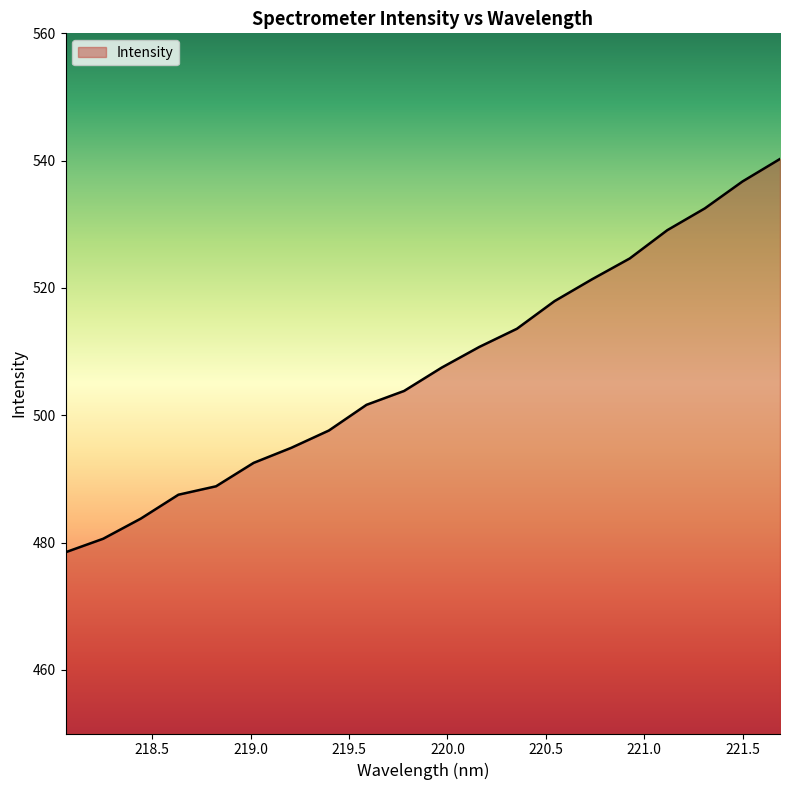

How many values are below 507?

10